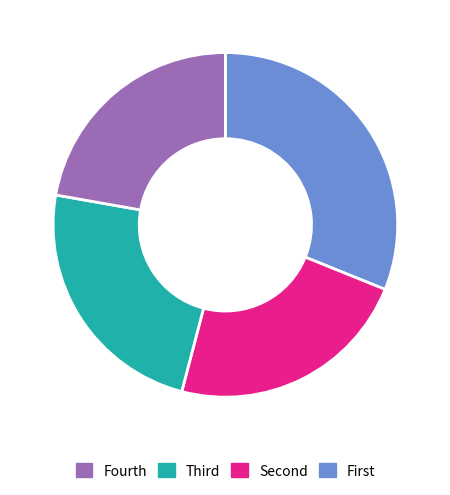

Does any single category account for the majority?

No